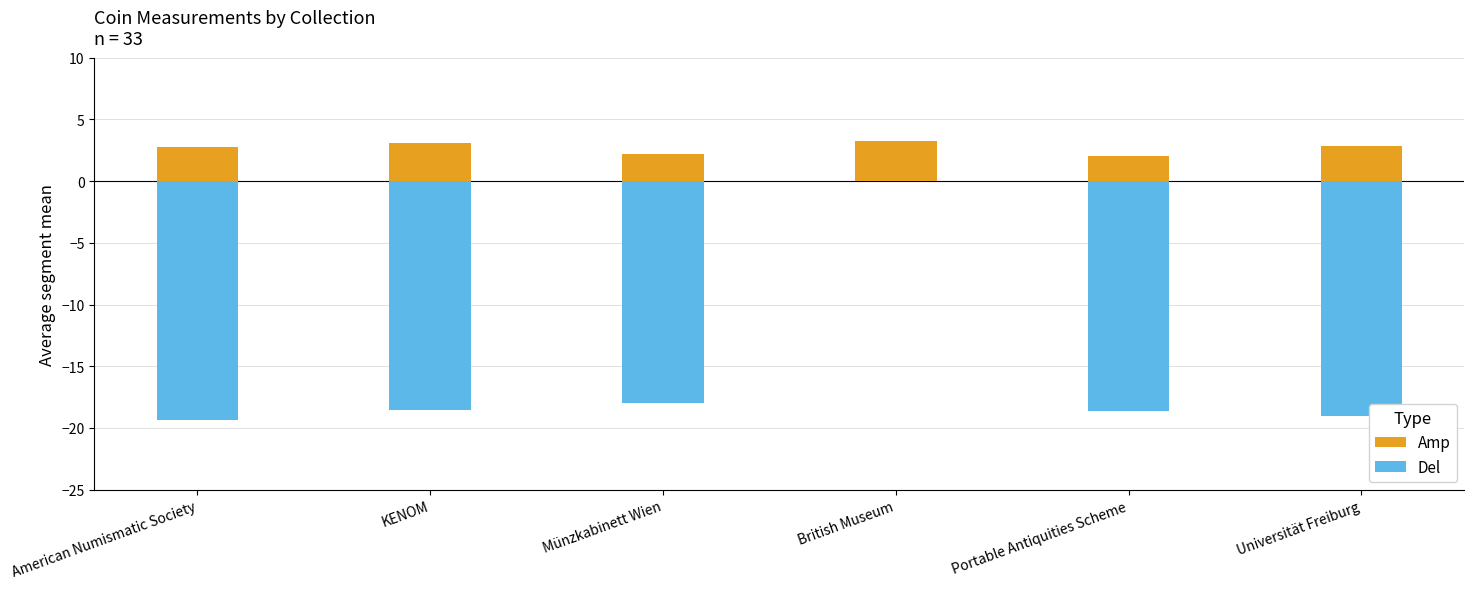

What is the total value across all series at KENOM?

-15.5